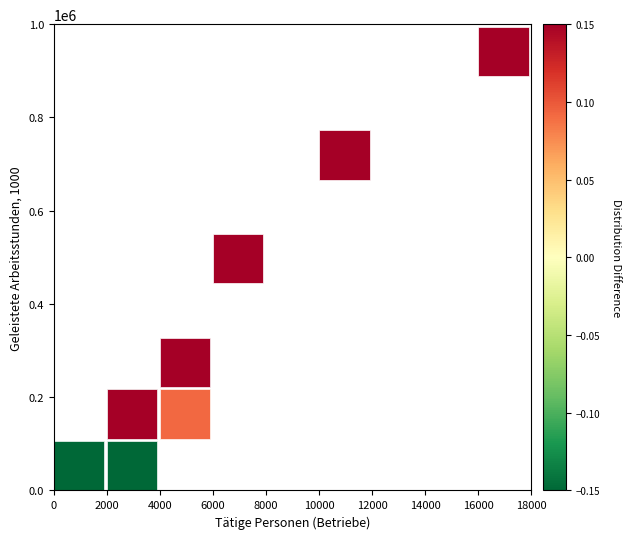

What is the range of X values (max minus min)?

16400